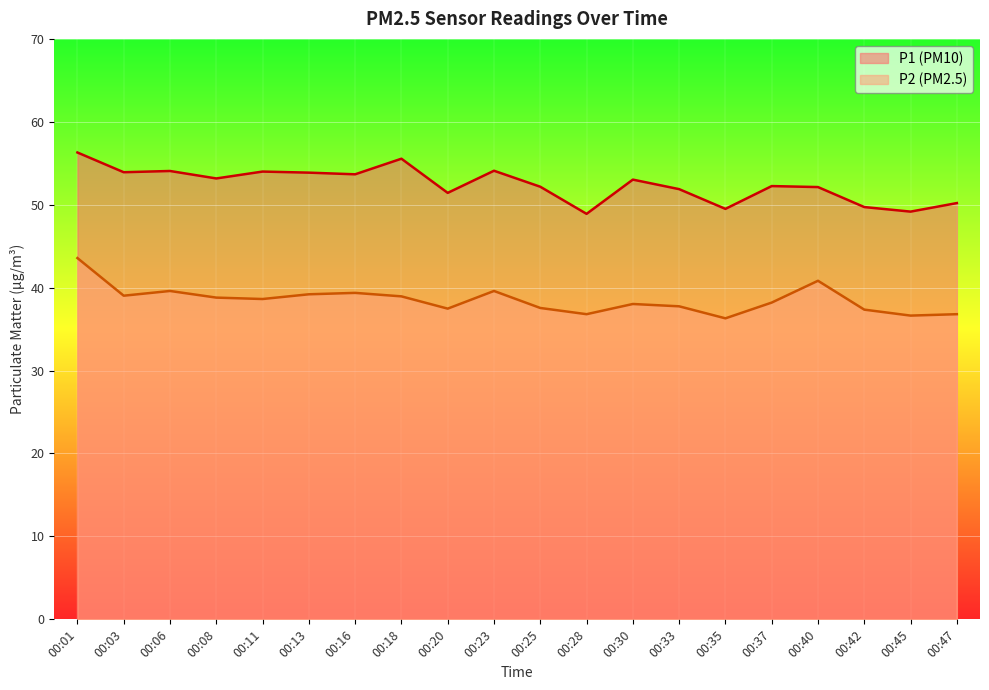

Reading left to right, transcribe all the data shown in this chart.

P1: 00:01=56.3	00:03=53.9	00:06=54.1	00:08=53.2	00:11=54.0	00:13=53.9	00:16=53.7	00:18=55.5	00:20=51.4	00:23=54.1	00:25=52.2	00:28=48.9	00:30=53.0	00:33=51.9	00:35=49.5	00:37=52.2	00:40=52.1	00:42=49.7	00:45=49.2	00:47=50.2
P2: 00:01=43.6	00:03=39.0	00:06=39.6	00:08=38.8	00:11=38.6	00:13=39.2	00:16=39.4	00:18=39.0	00:20=37.5	00:23=39.6	00:25=37.5	00:28=36.8	00:30=38.0	00:33=37.8	00:35=36.3	00:37=38.2	00:40=40.8	00:42=37.4	00:45=36.6	00:47=36.8